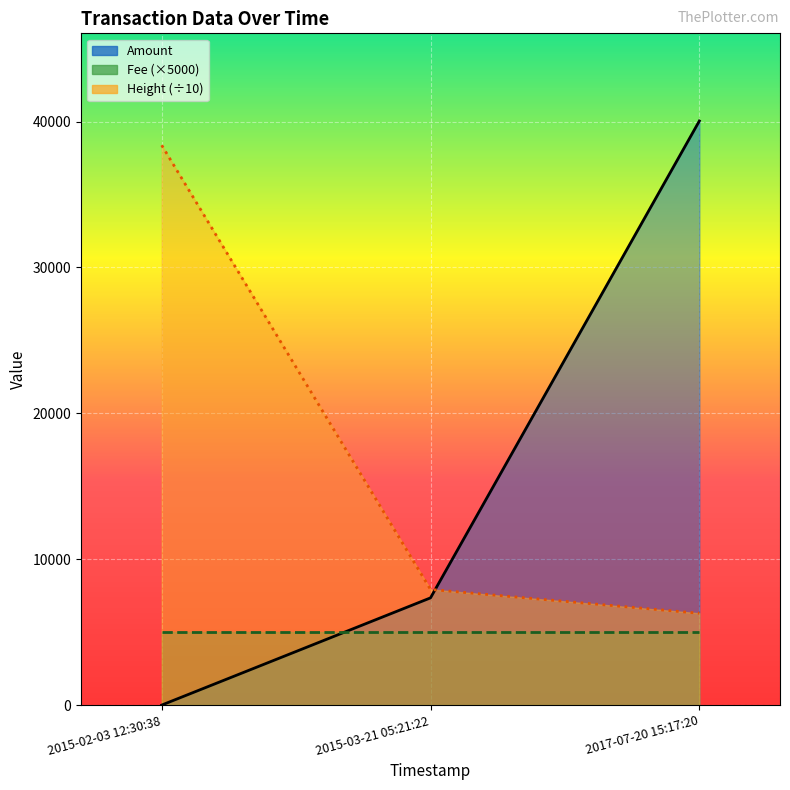

Which has a higher value, 2017-07-20 15:17:20 or 2015-02-03 12:30:38?

2017-07-20 15:17:20